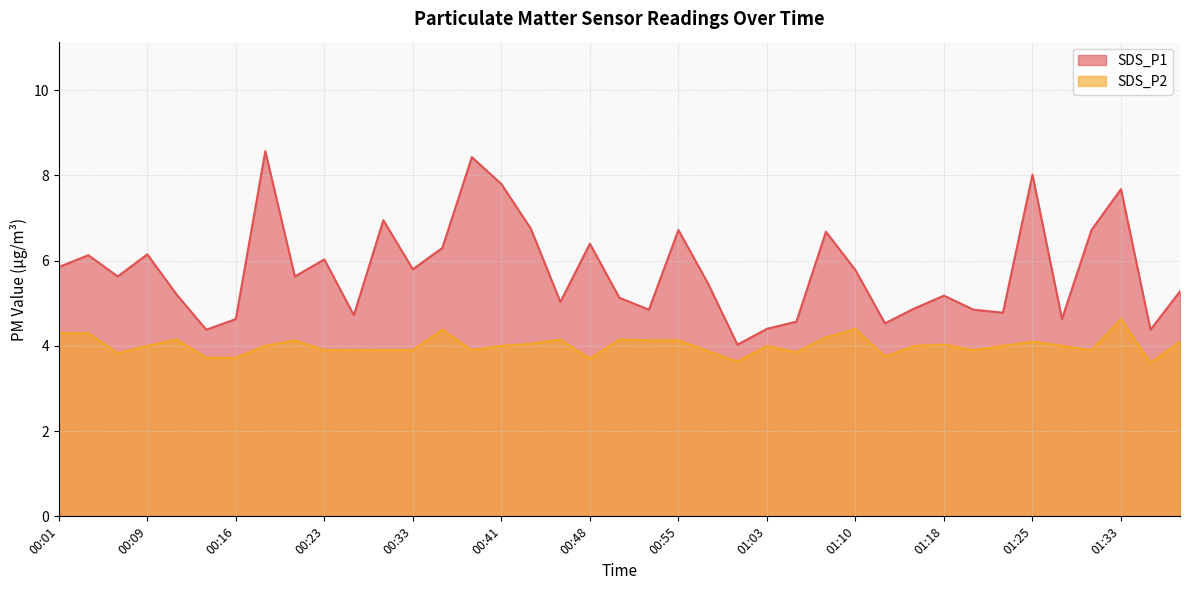

True or false: SDS_P1 and SDS_P2 cross at least once.

False